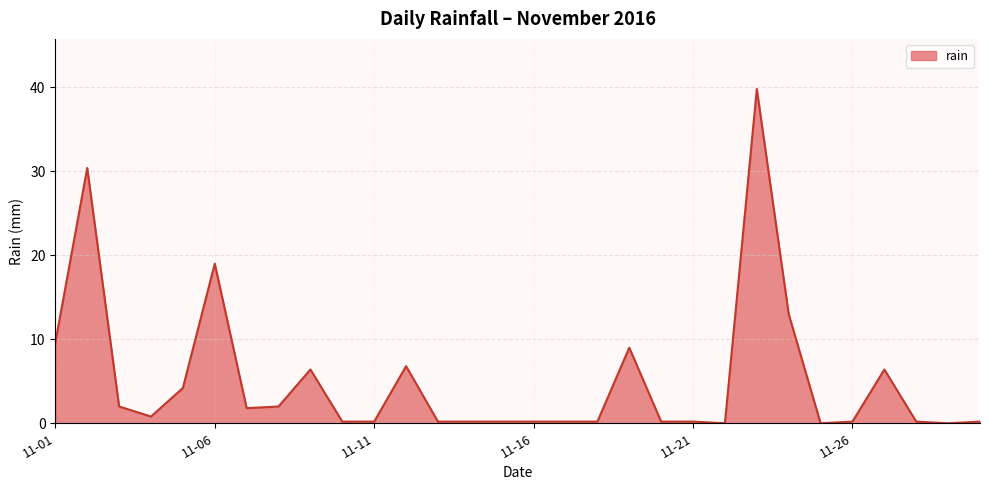

What is the greatest value displayed?

39.8